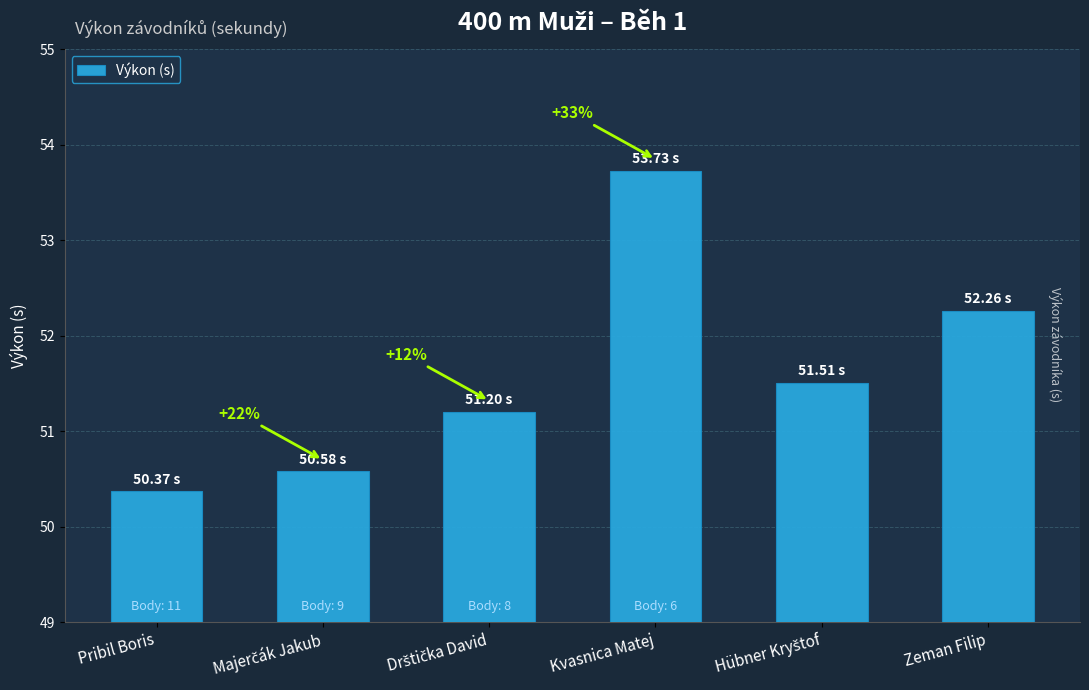

How many bars are there in total?

6